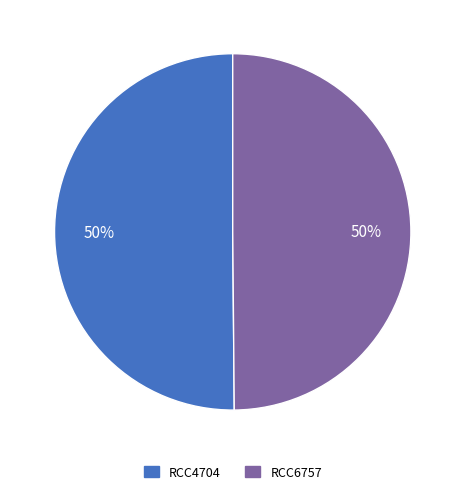

To the nearest percent, what is the average slice percentage?

50%